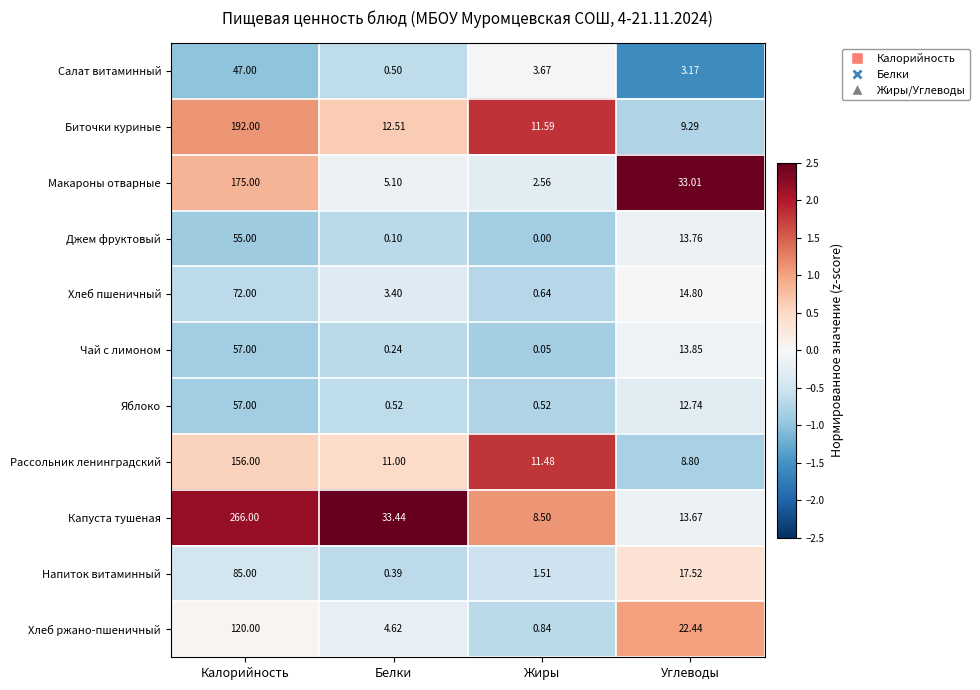

At which label does Напиток витаминный first exceed 17?

Калорийность